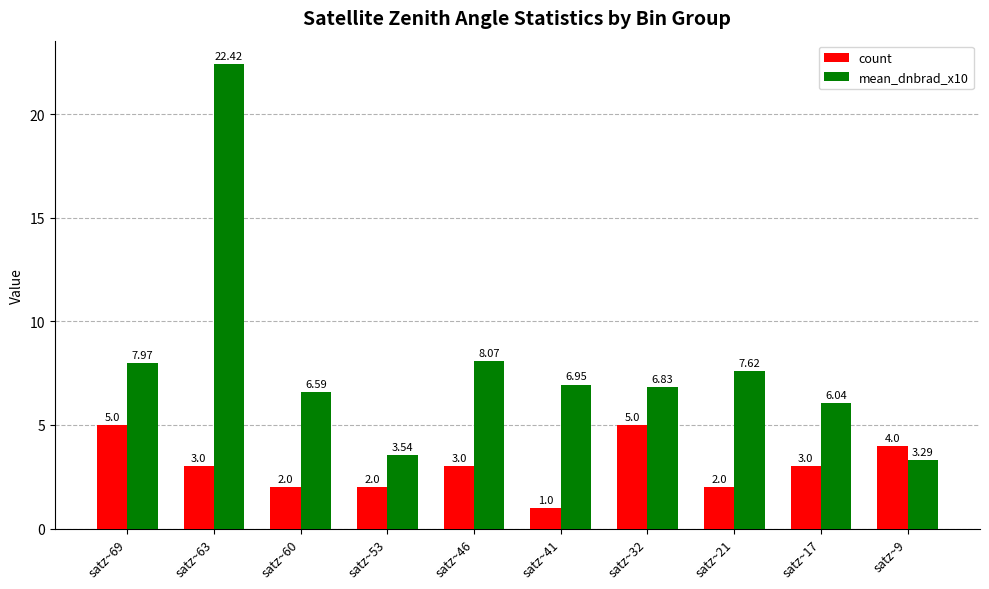

What is the sum of the mean_dnbrad_x10 values at satz~21 and satz~60?

14.2